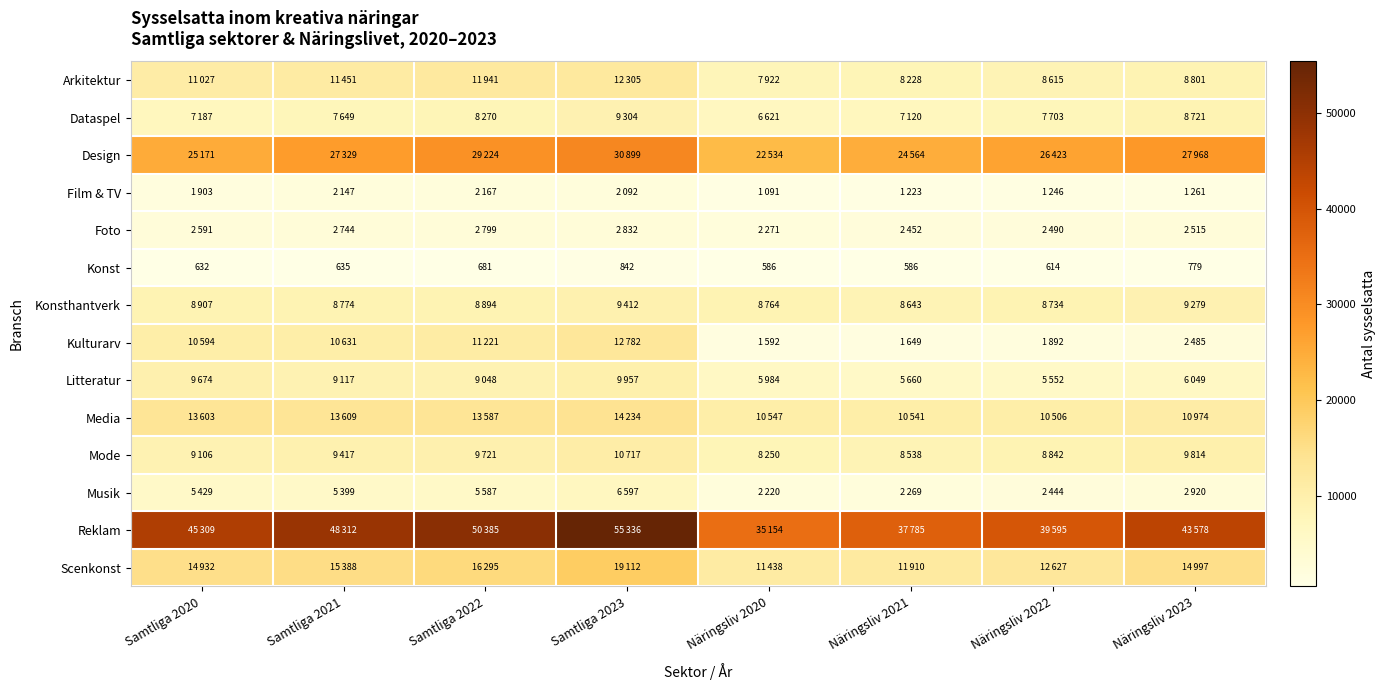

At how many categories does at least one series exceed 17140?

8